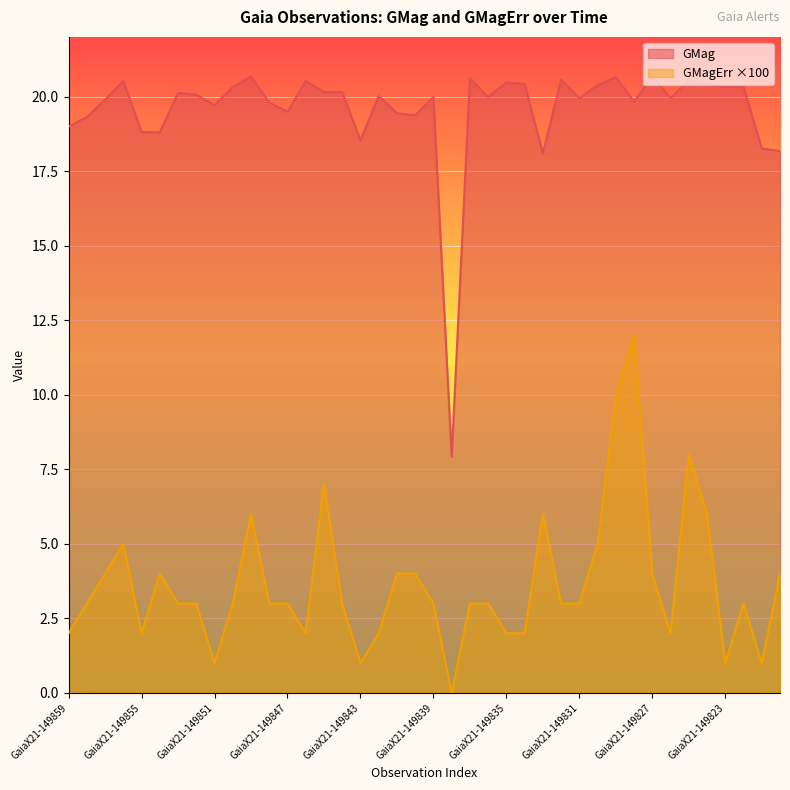

In GMagErr, how many points are higher than both neighbors (excluding endpoints)?

8